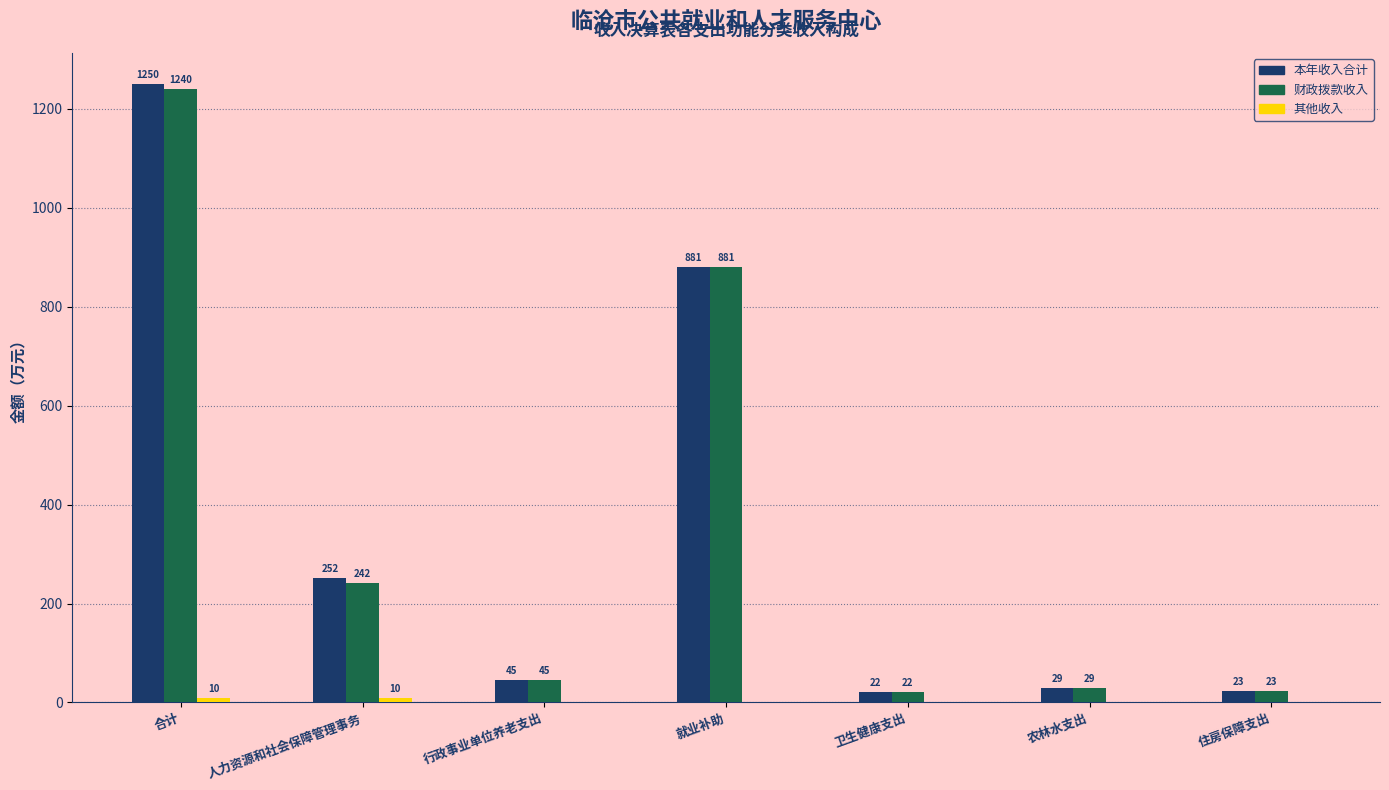

What value does the 财政拨款收入 series have at 人力资源和社会保障管理事务?

241.7